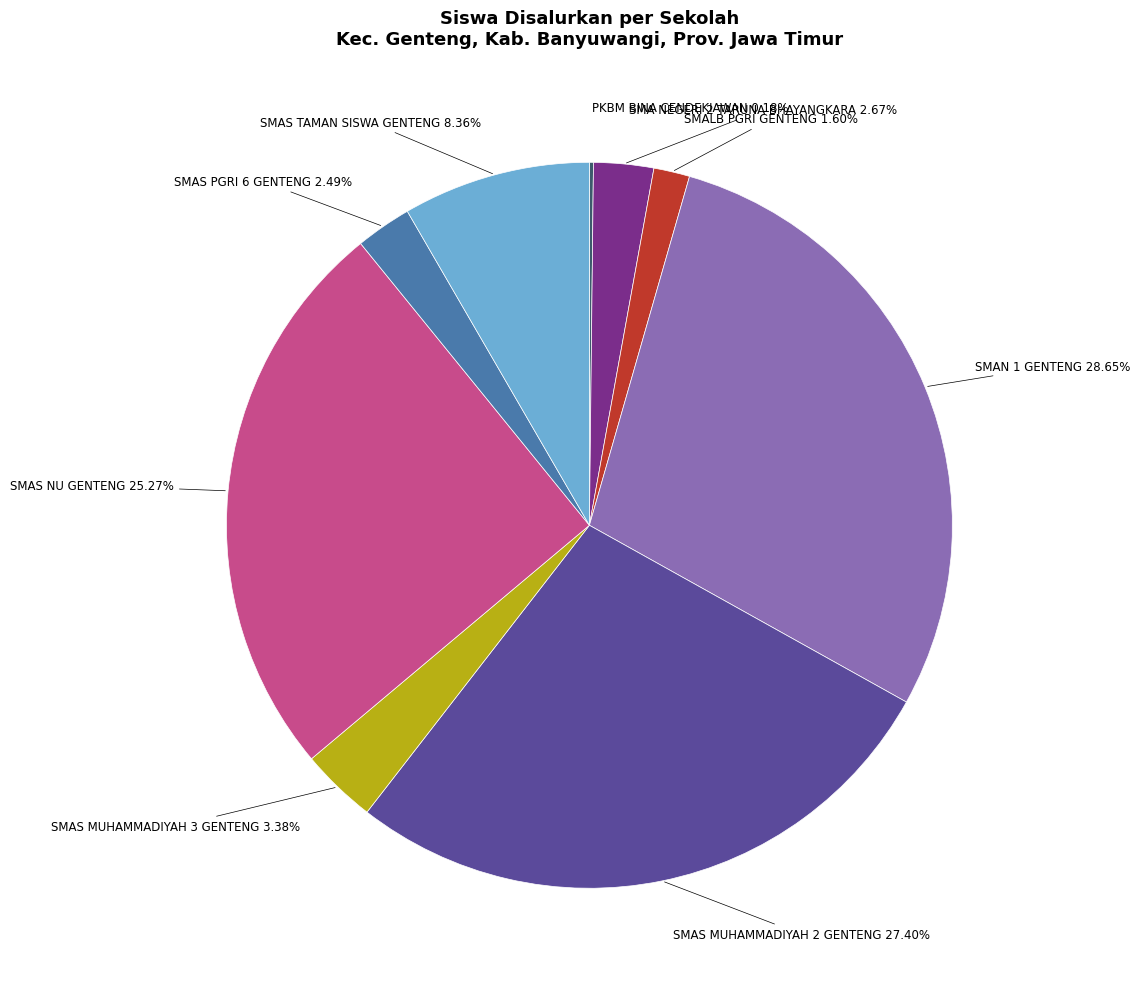

Is there any slice that represents more than half of the pie?

No